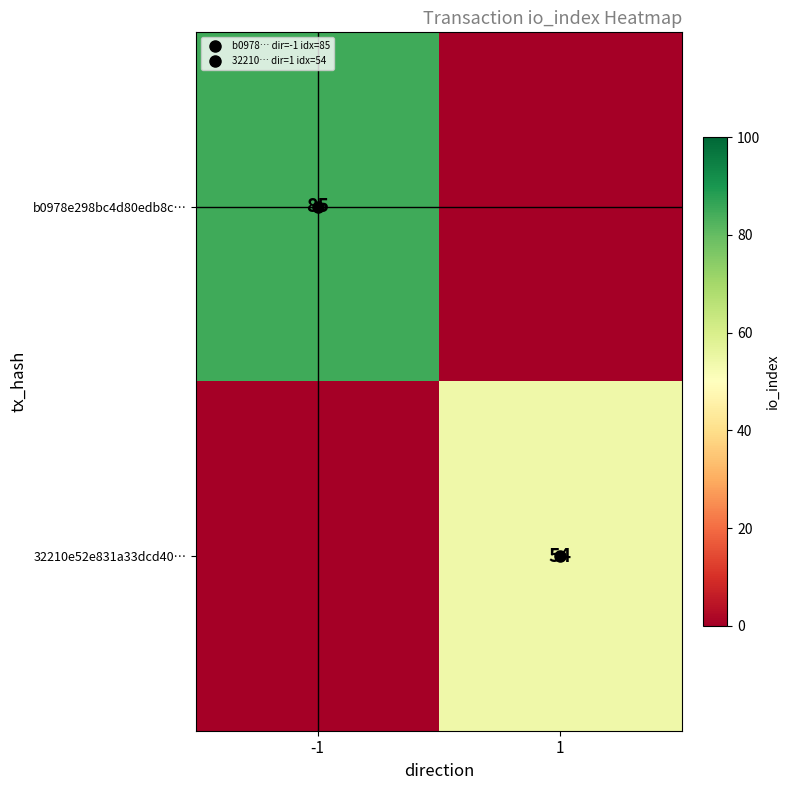

What is the total value across all series at -1?

85